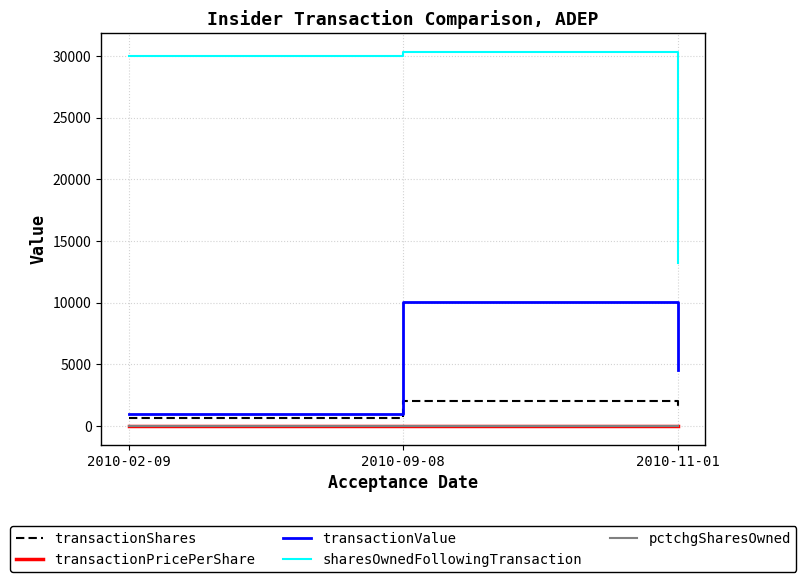

Does the chart have visible grid lines?

Yes